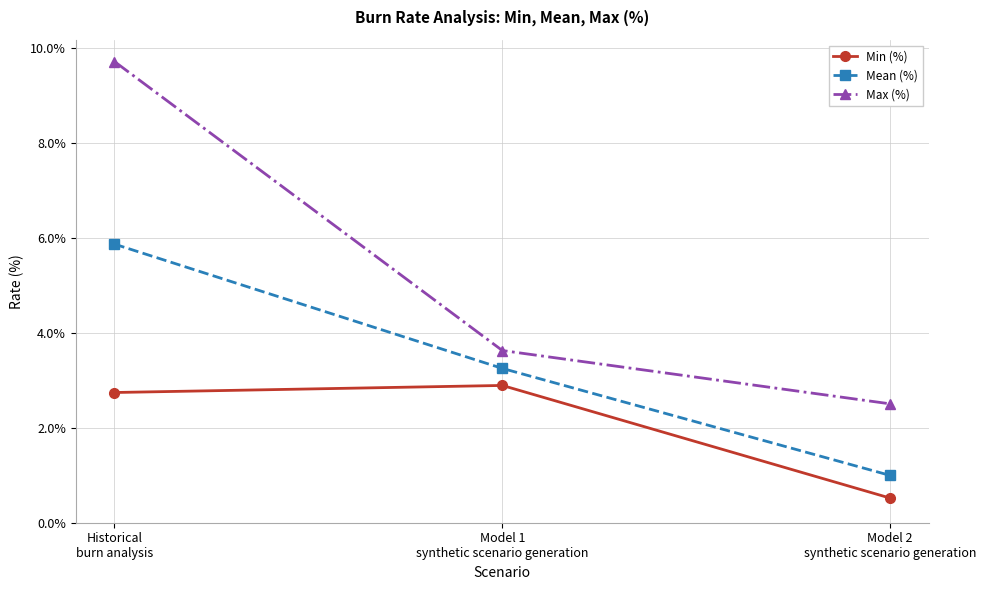

What is the label of the 3rd point from the left?

Model 2
synthetic scenario generation